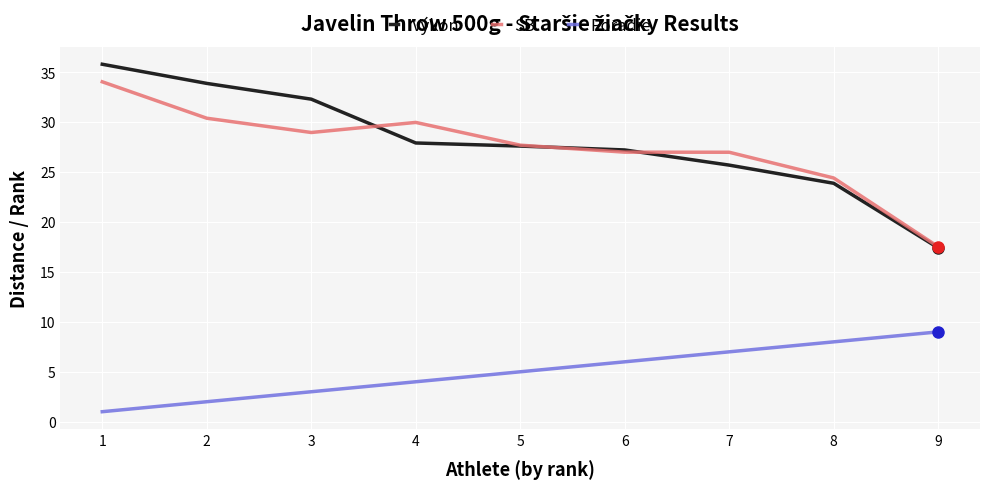

Read the Výkon value at 7.

25.7